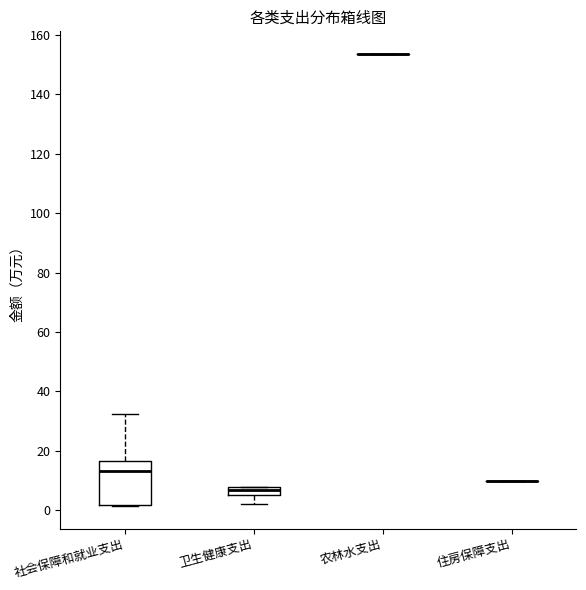

Where is the lower edge of the box for 卫生健康支出 on the y-axis? The values are not printed on the chart, so give them approximately, as read against the axis.

4